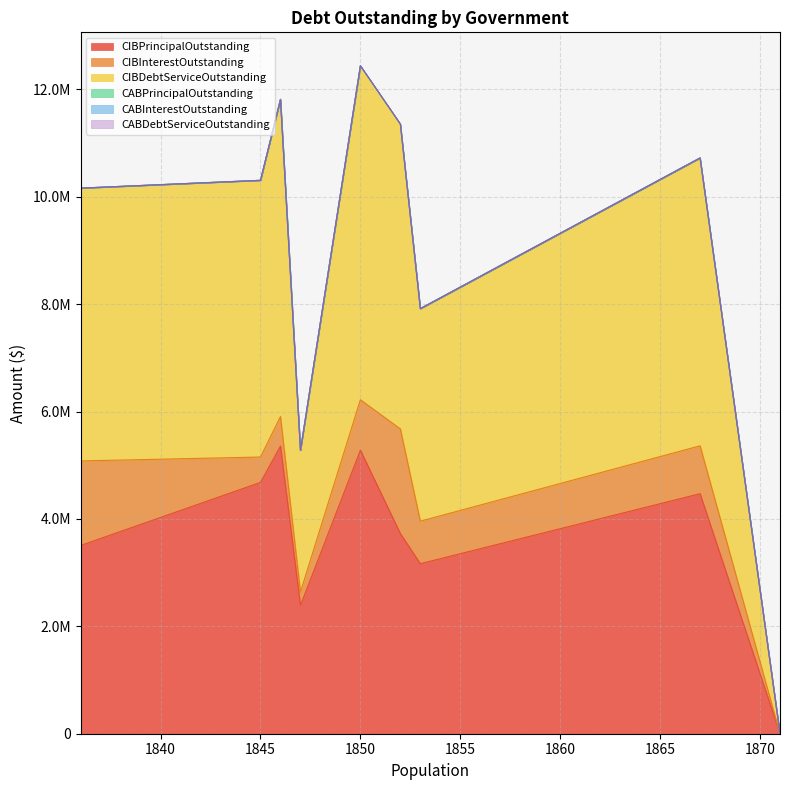

What is the maximum value shown in the chart?

6219436.9